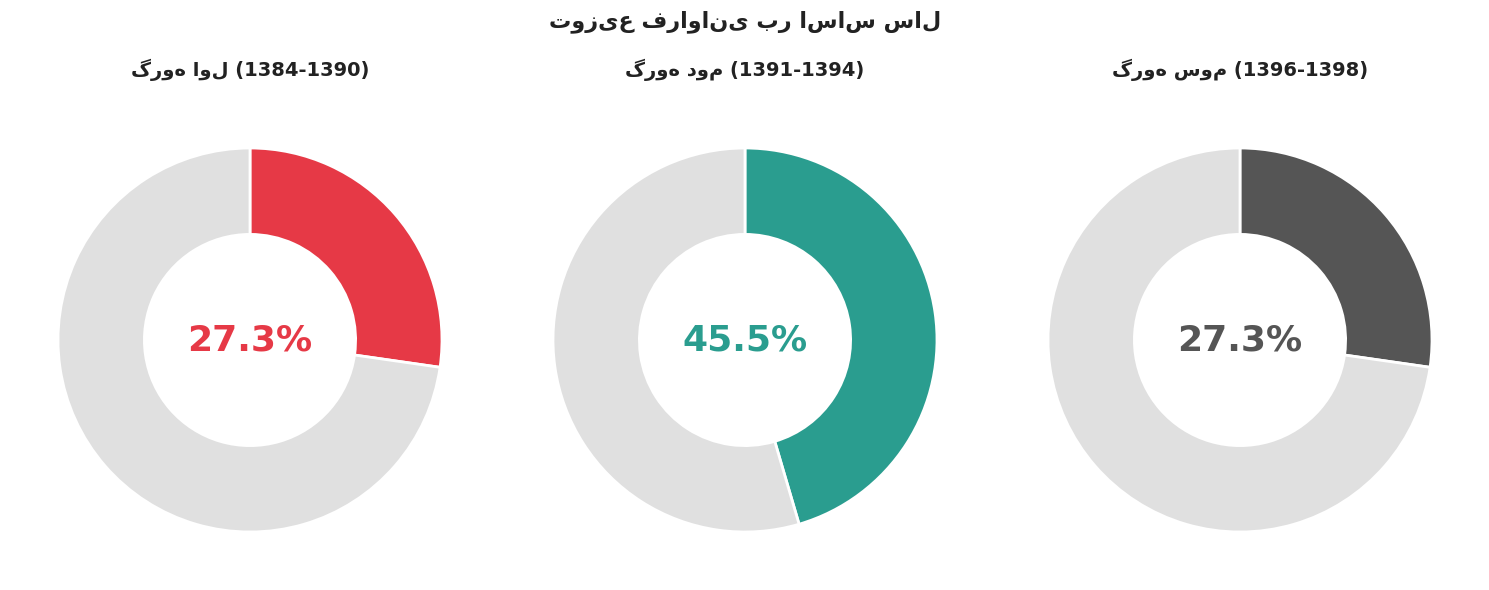

Is 1392 the majority of the pie?

No